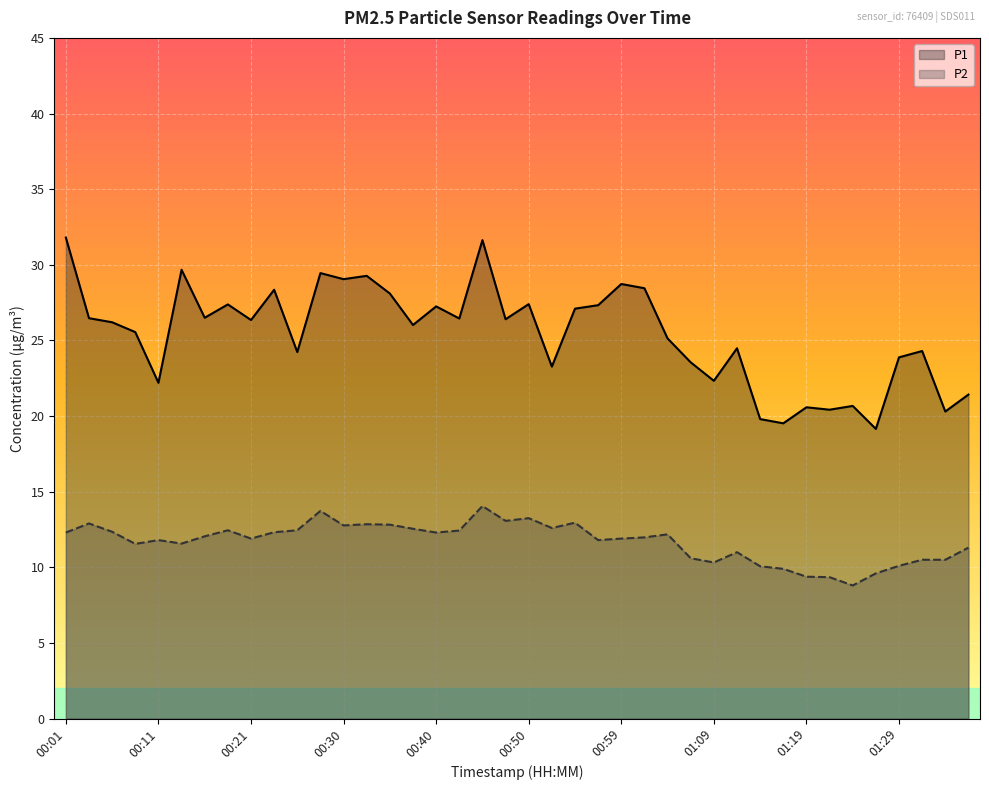

How many lines are shown in the chart?

2